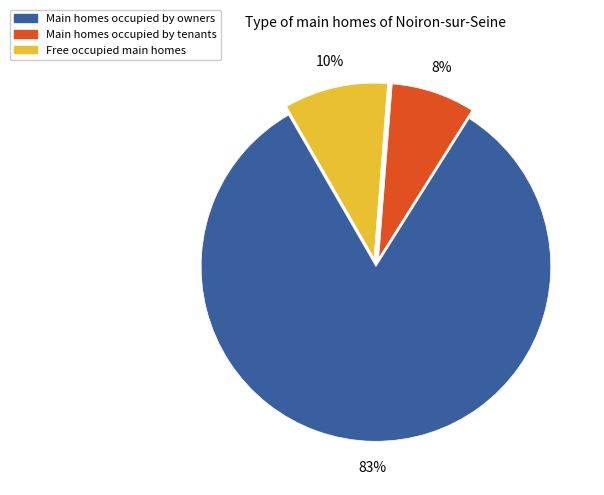

Is there any slice that represents more than half of the pie?

Yes